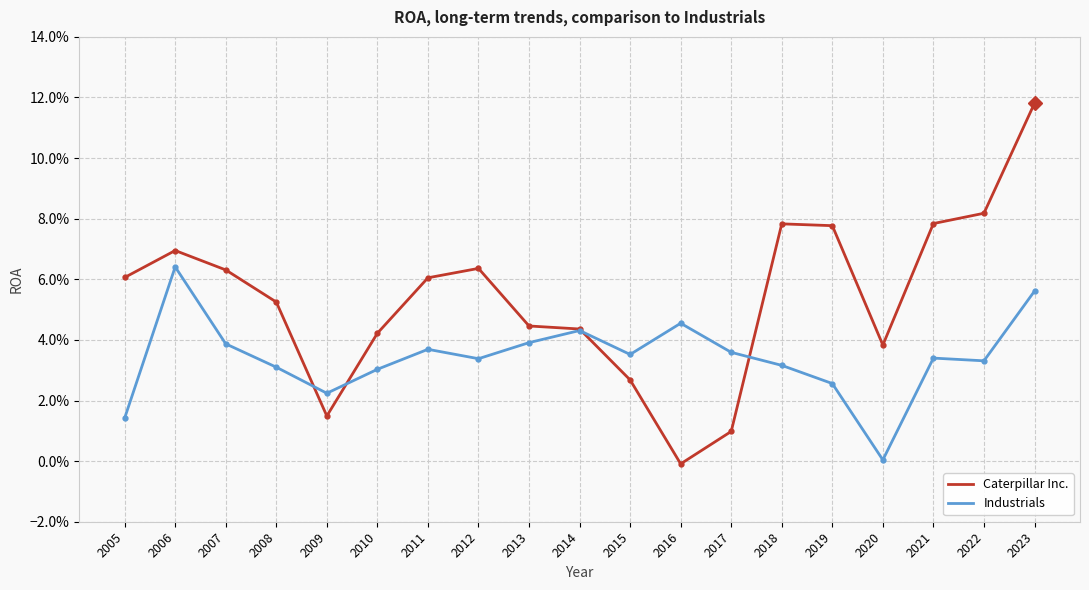

Does the chart have visible grid lines?

Yes